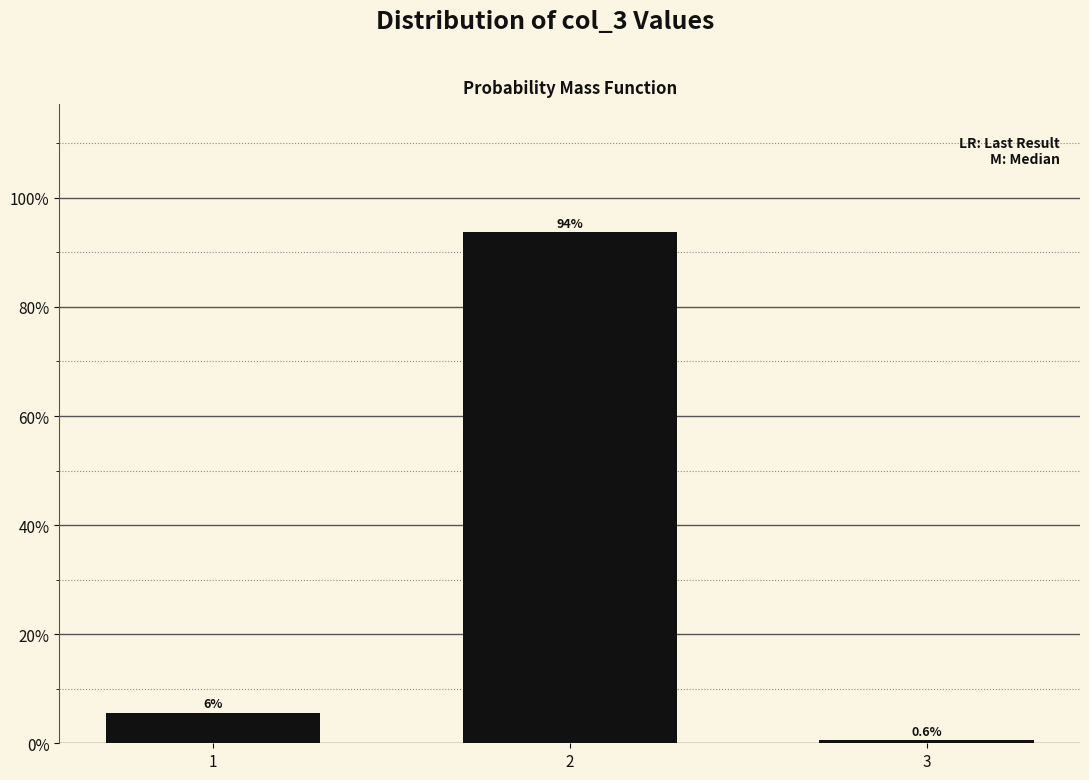

Reading left to right, extract all data points from this chart.

5.6	93.8	0.6